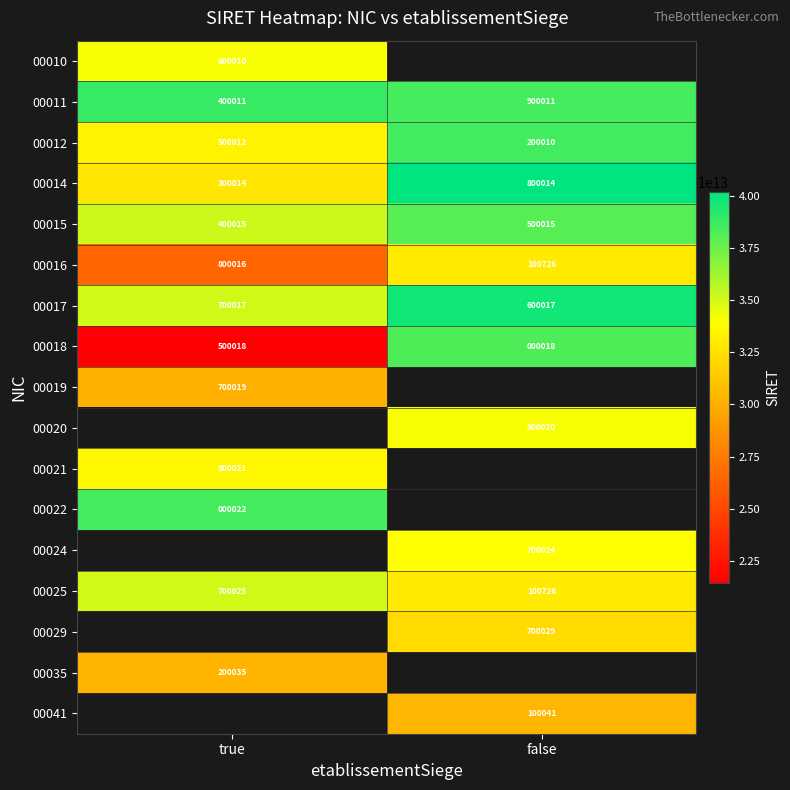

True or false: 00029 has a value of 18422934118733.7 at false.

False